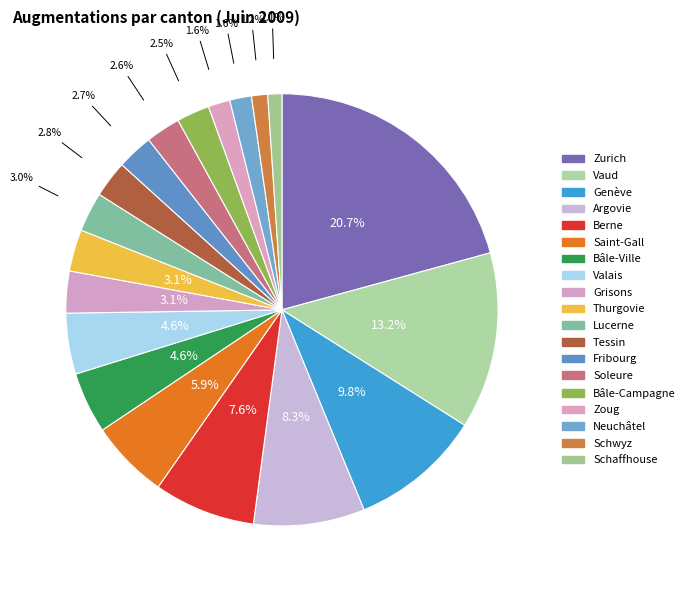

Which category has the smallest portion of the pie?

Schaffhouse